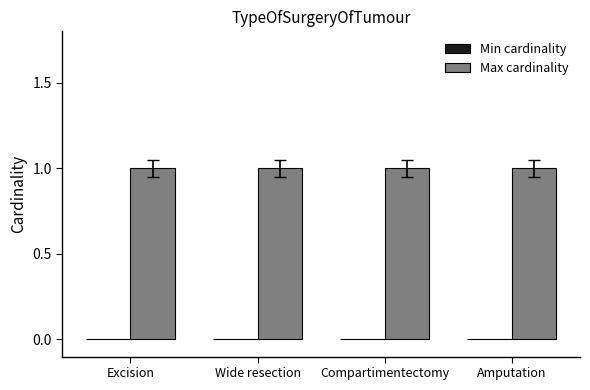

Rank the series at Compartimentectomy from lowest to highest value.

Min cardinality, Max cardinality